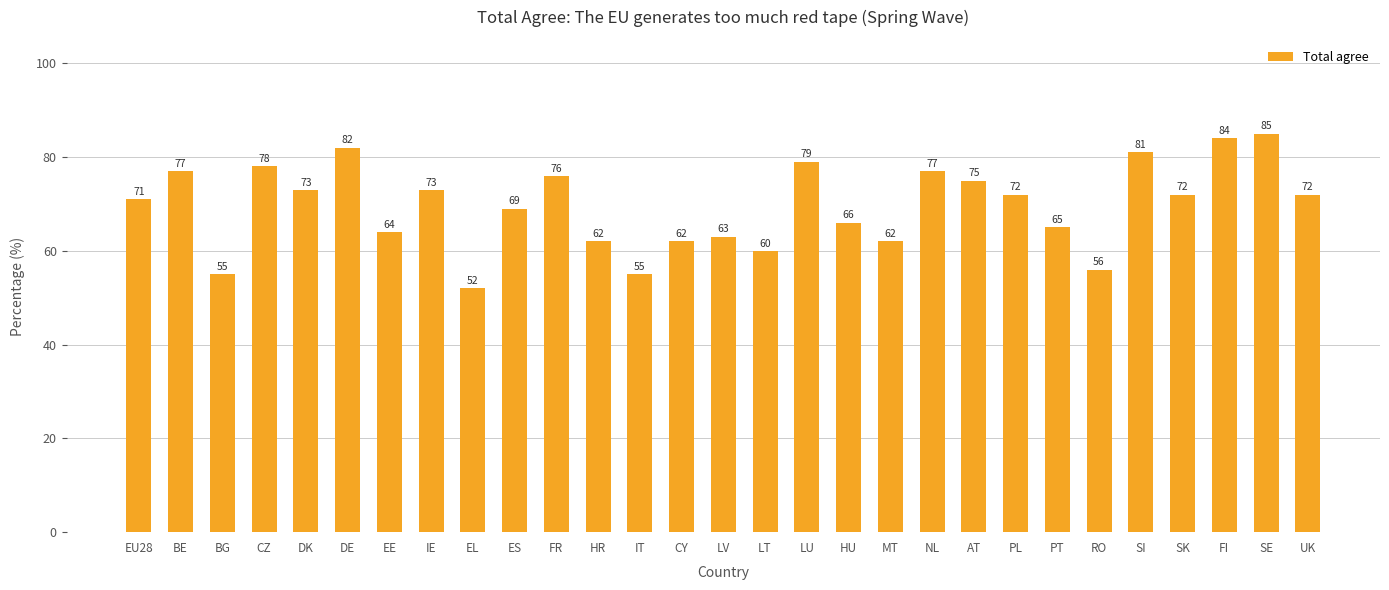

What is the label of the 22nd bar from the right?

IE